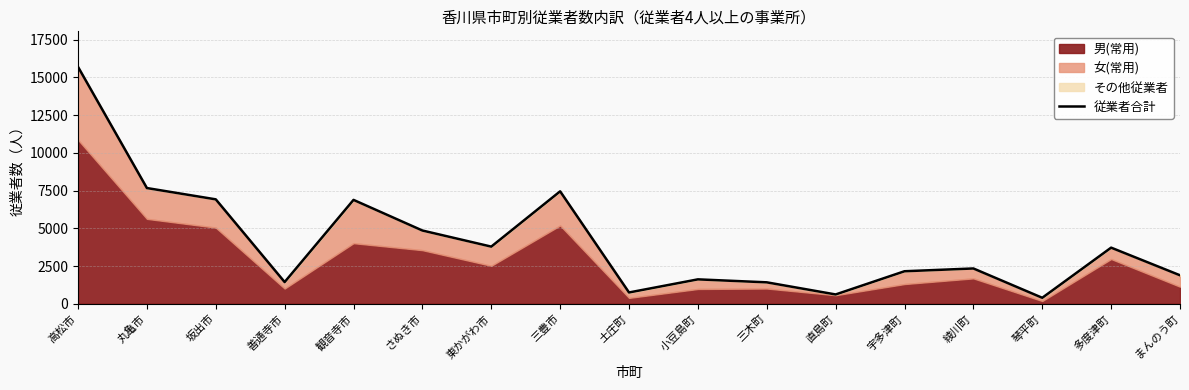

What position from the left is 小豆島町?

10